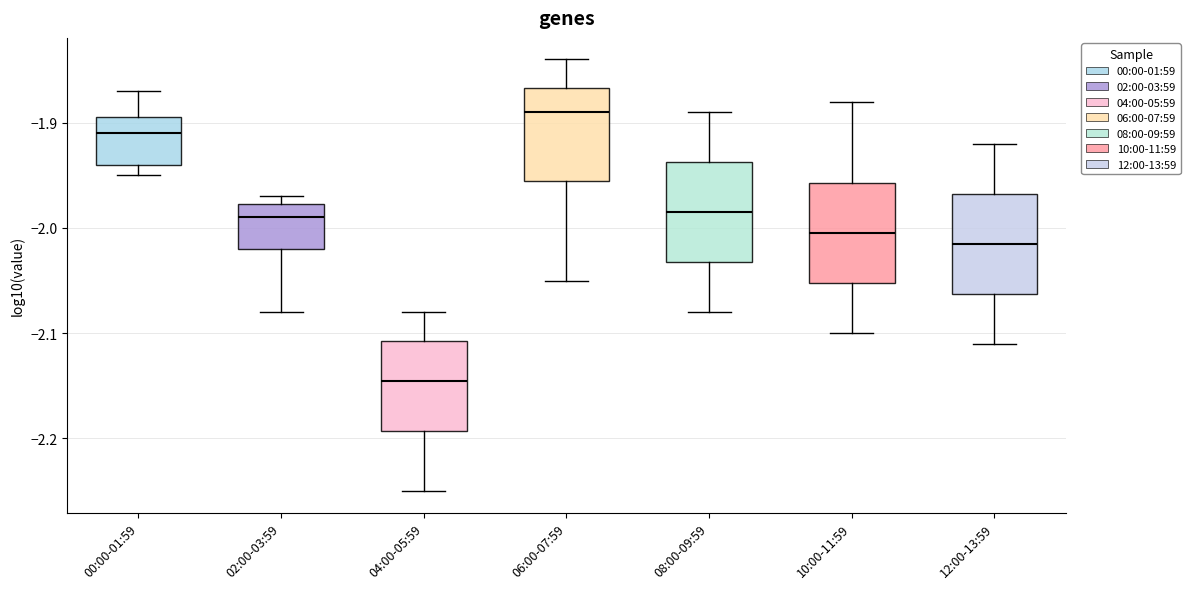

Reading left to right, read every box against the y-axis: the position of its median line, the range the box covers, and the ends of its whiskers. The values are not printed on the chart, so give them approximately, as read against the axis.

00:00-01:59: median -1.91, box -1.94 to -1.89, whiskers -1.95 to -1.87
02:00-03:59: median -1.99, box -2.02 to -1.98, whiskers -2.08 to -1.97
04:00-05:59: median -2.14, box -2.19 to -2.11, whiskers -2.25 to -2.08
06:00-07:59: median -1.89, box -1.95 to -1.87, whiskers -2.05 to -1.84
08:00-09:59: median -1.98, box -2.03 to -1.94, whiskers -2.08 to -1.89
10:00-11:59: median -2.00, box -2.05 to -1.96, whiskers -2.10 to -1.88
12:00-13:59: median -2.01, box -2.06 to -1.97, whiskers -2.11 to -1.92